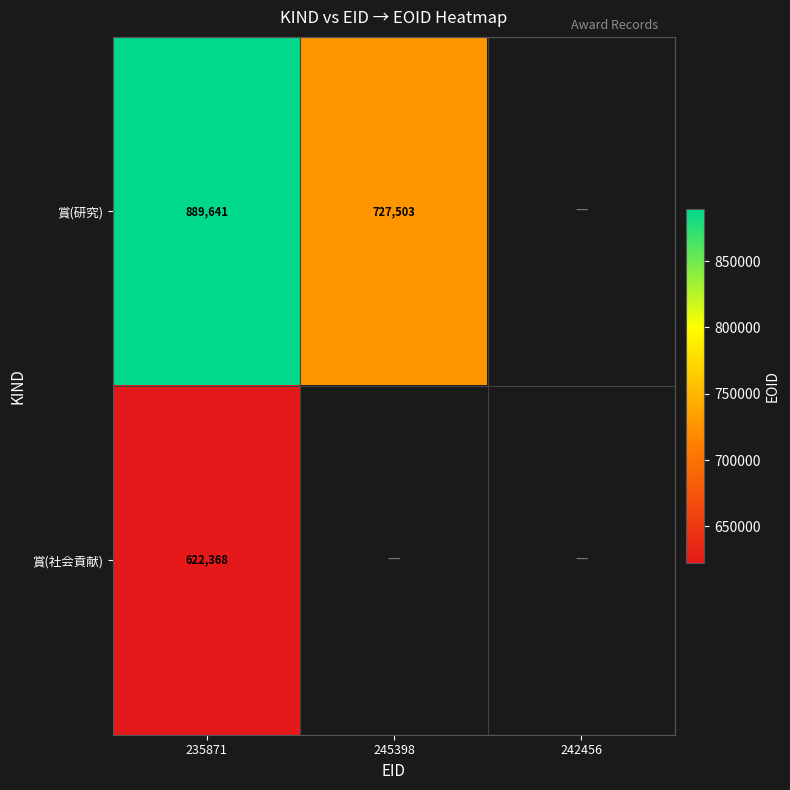

Rank the series at 235871 from highest to lowest value.

賞(研究), 賞(社会貢献)